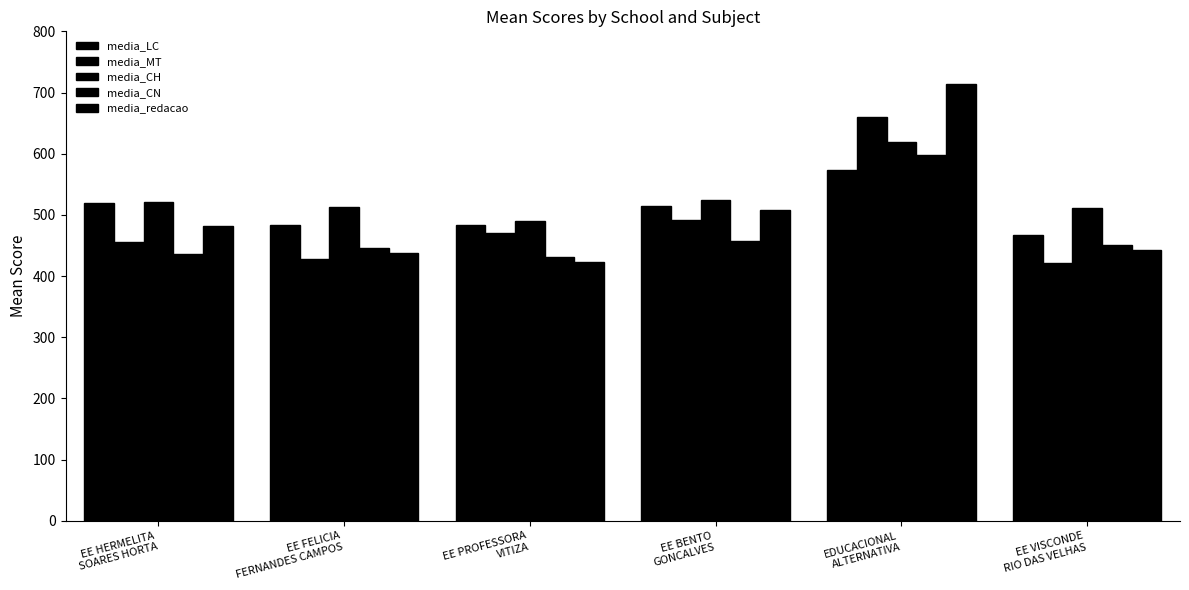

What is the minimum value for media_MT?

420.9